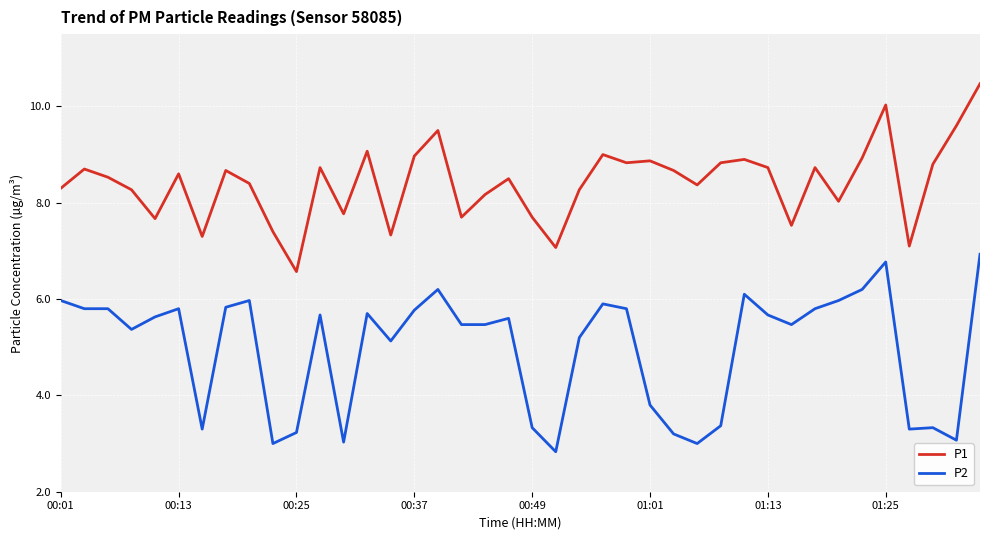

What is the greatest value displayed?

10.5